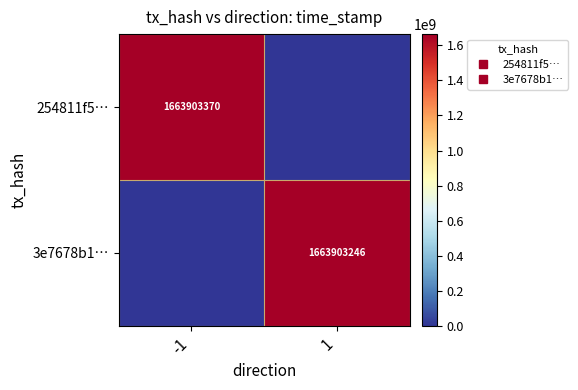

Is it true that 254811f5… equals 1663903370 at -1?

True